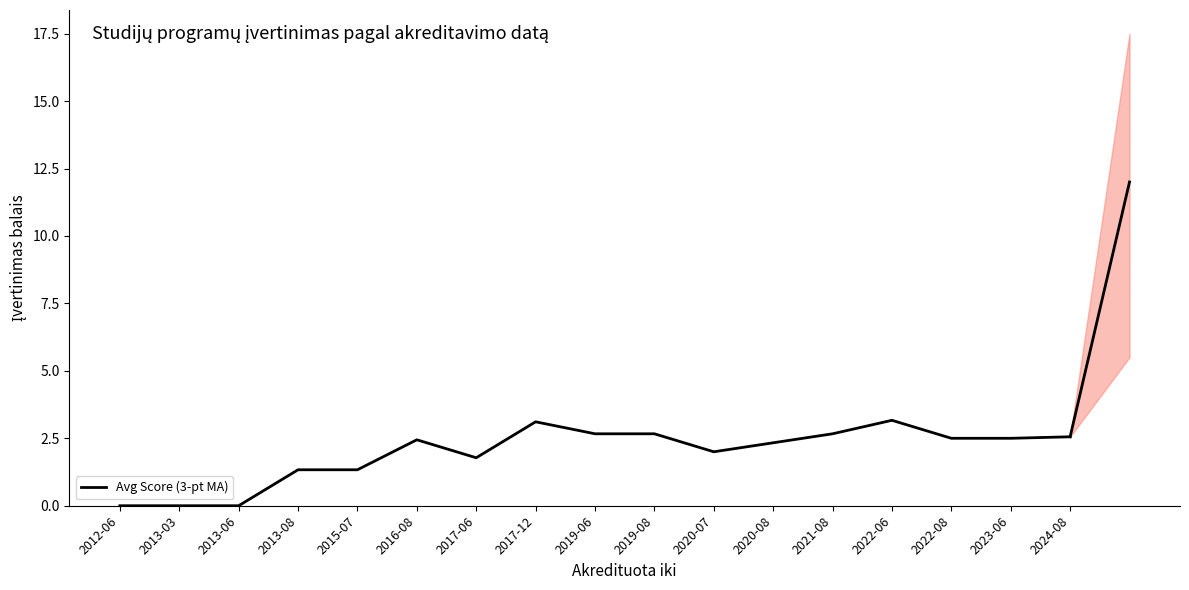

How many interior local peaks (higher than both neighbors) does the data have?

3